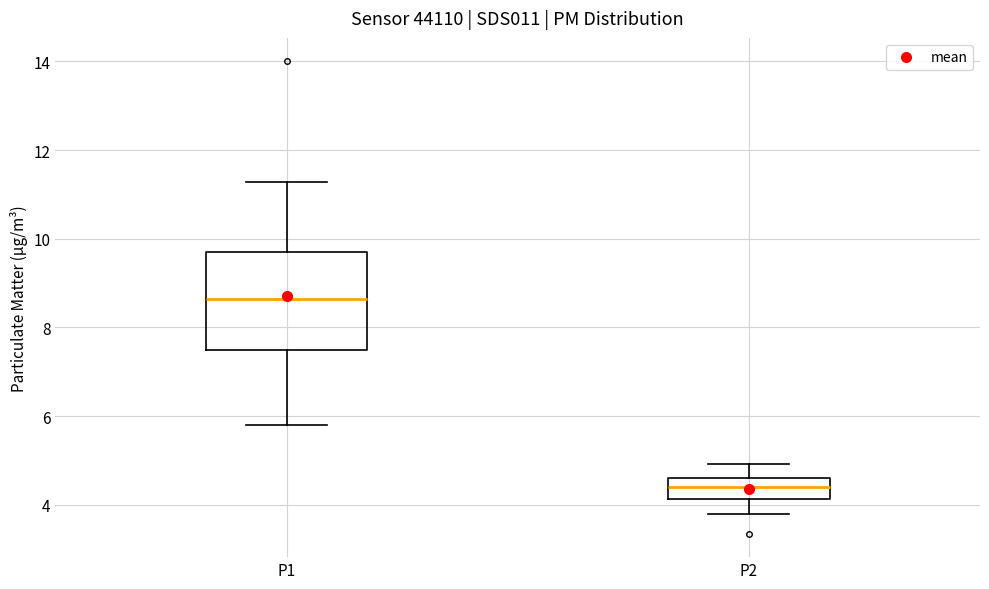

Which box's median line is the highest?

P1